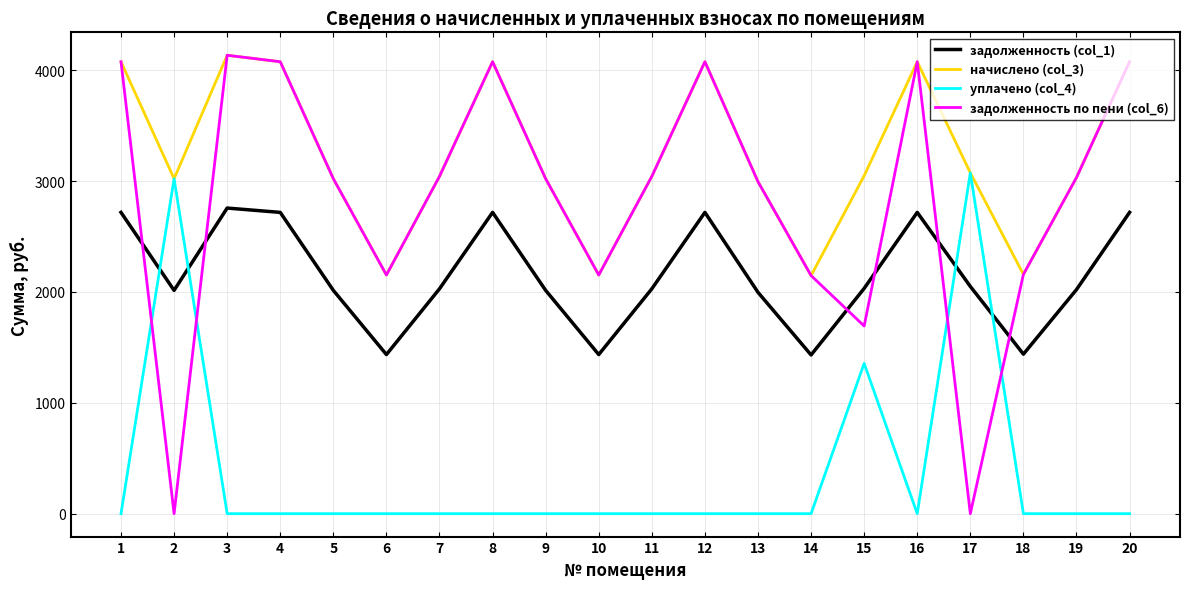

Read the уплачено (col_4) value at 17.

3074.2